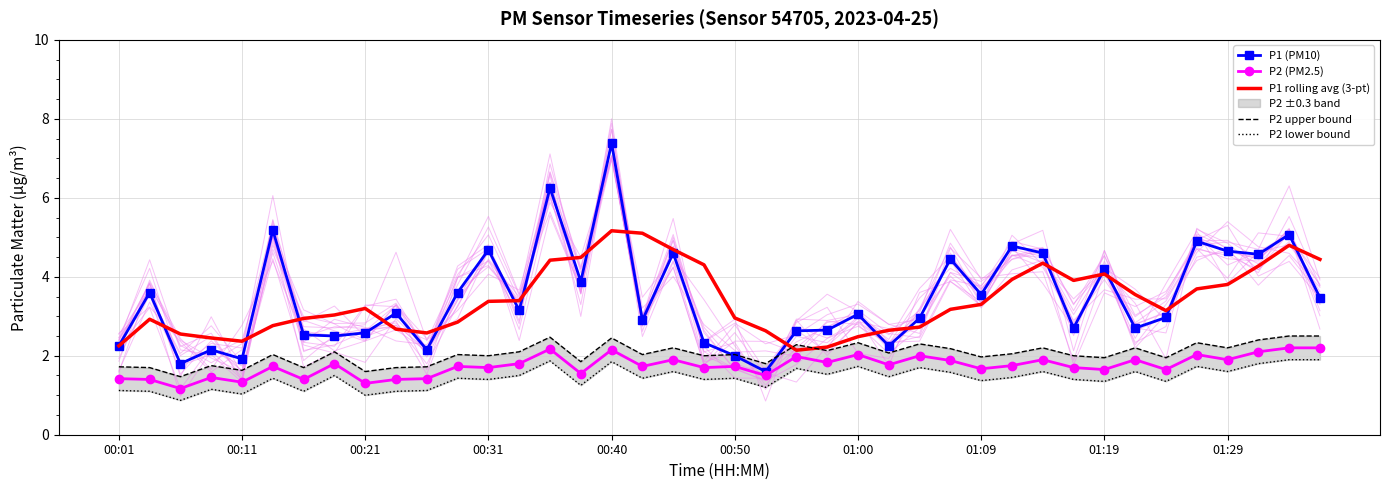

In P1 rolling avg (3-pt), how many points are higher than both neighbors (excluding endpoints)?

6